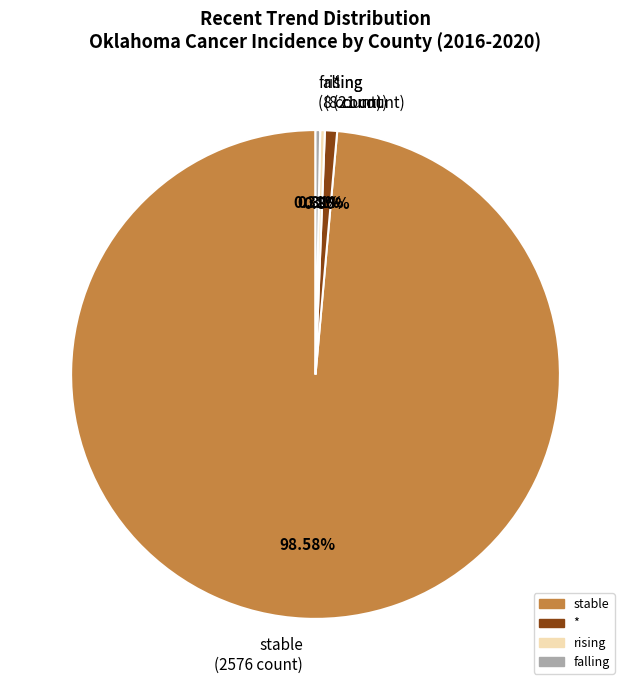

Between stable (2576 count) and rising (8 count), which is larger?

stable (2576 count)